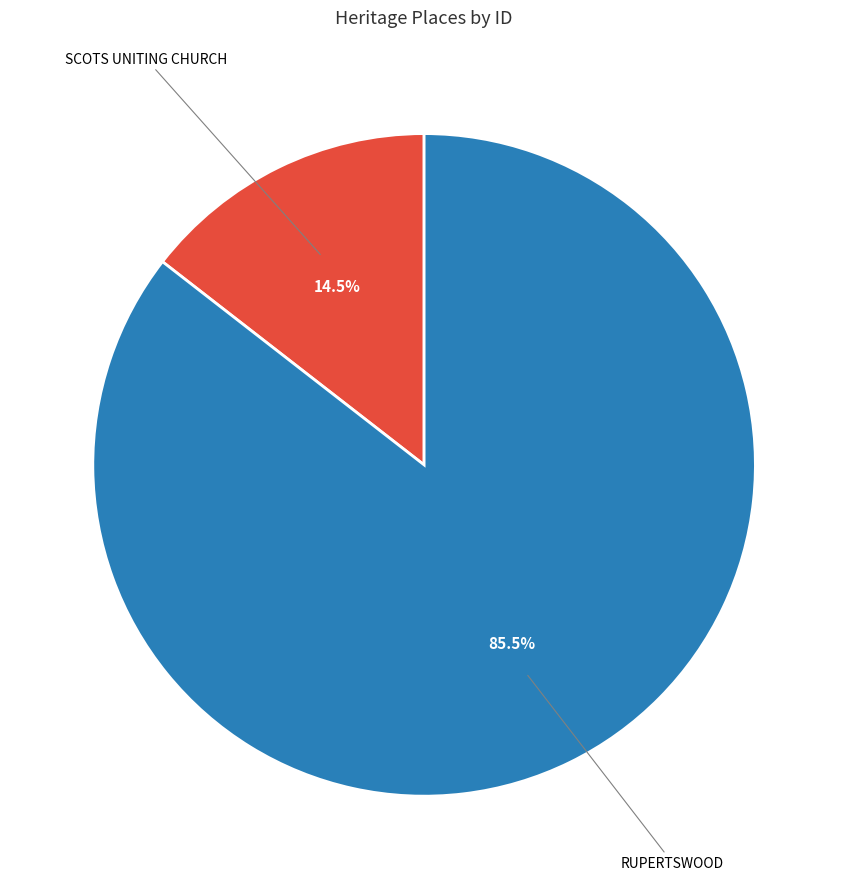

Which slice is the largest?

RUPERTSWOOD